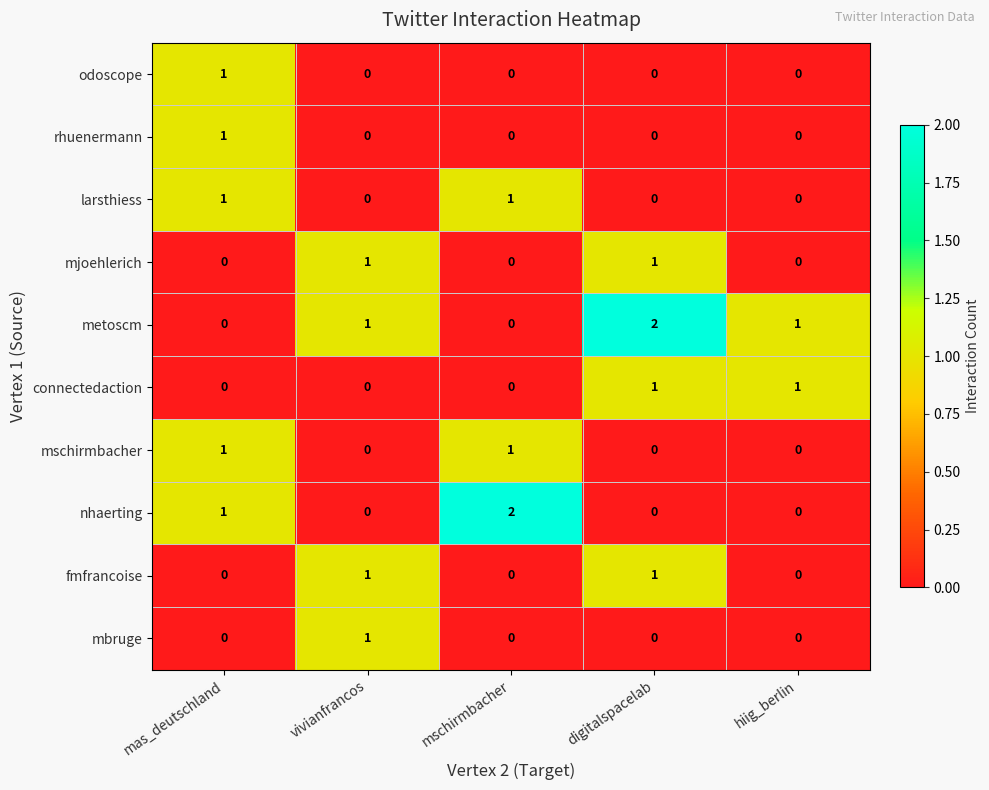

How many data points does each series have?

5